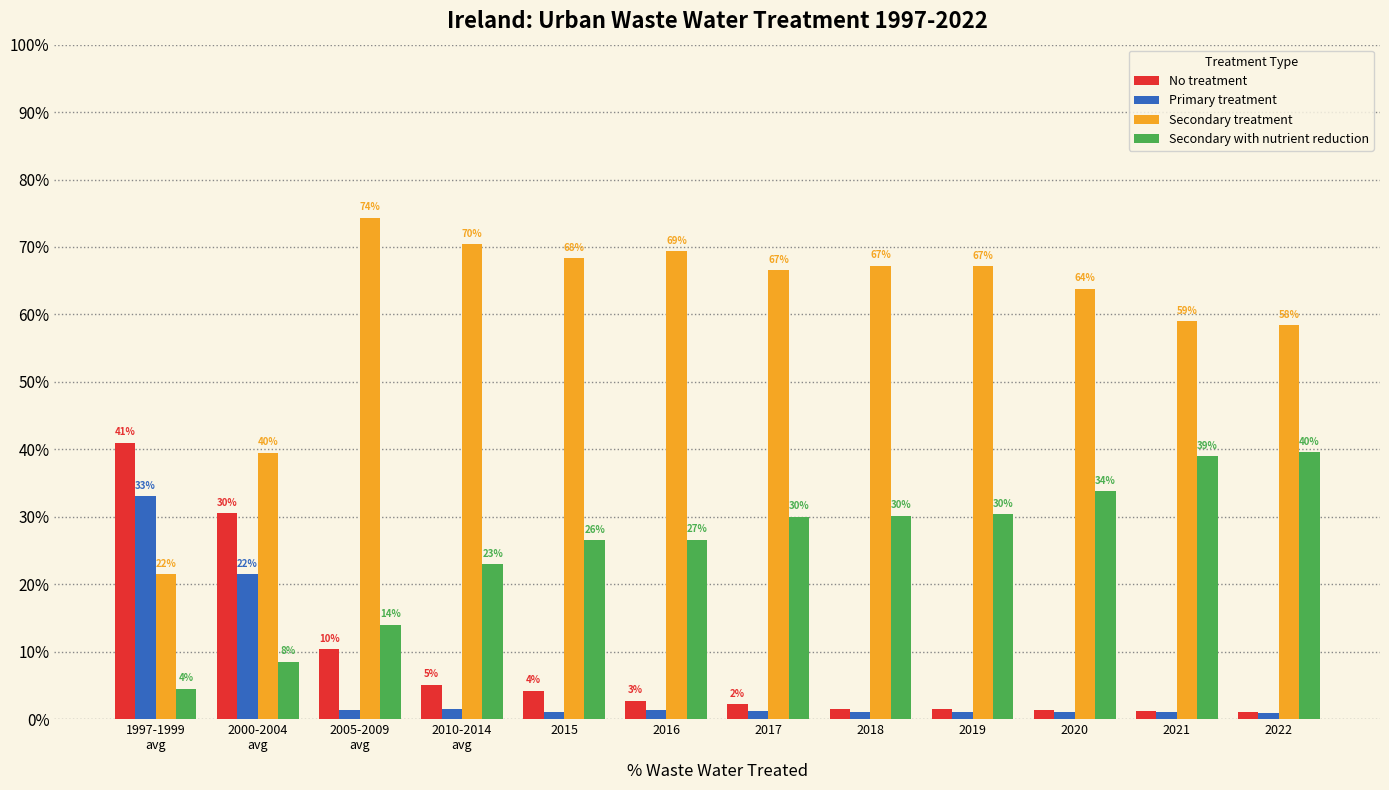

Is the value of Secondary with nutrient reduction at 2000-2004
avg greater than the value of Secondary treatment at 2010-2014
avg?

No